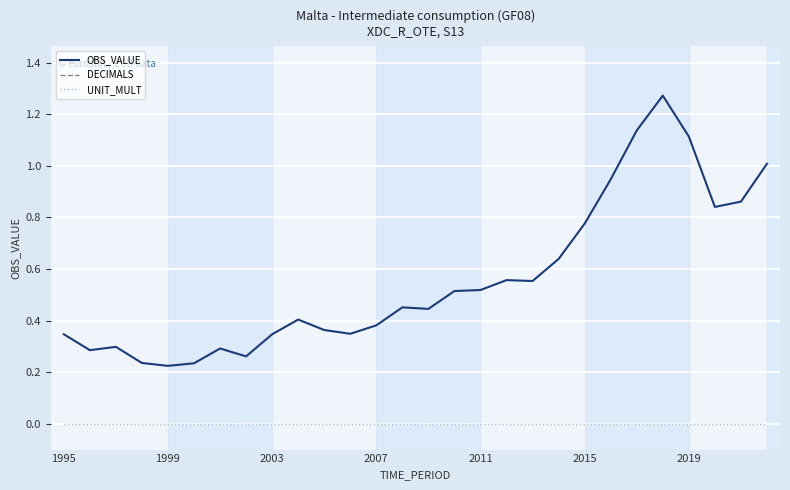

True or false: DECIMALS and UNIT_MULT intersect in this chart.

False